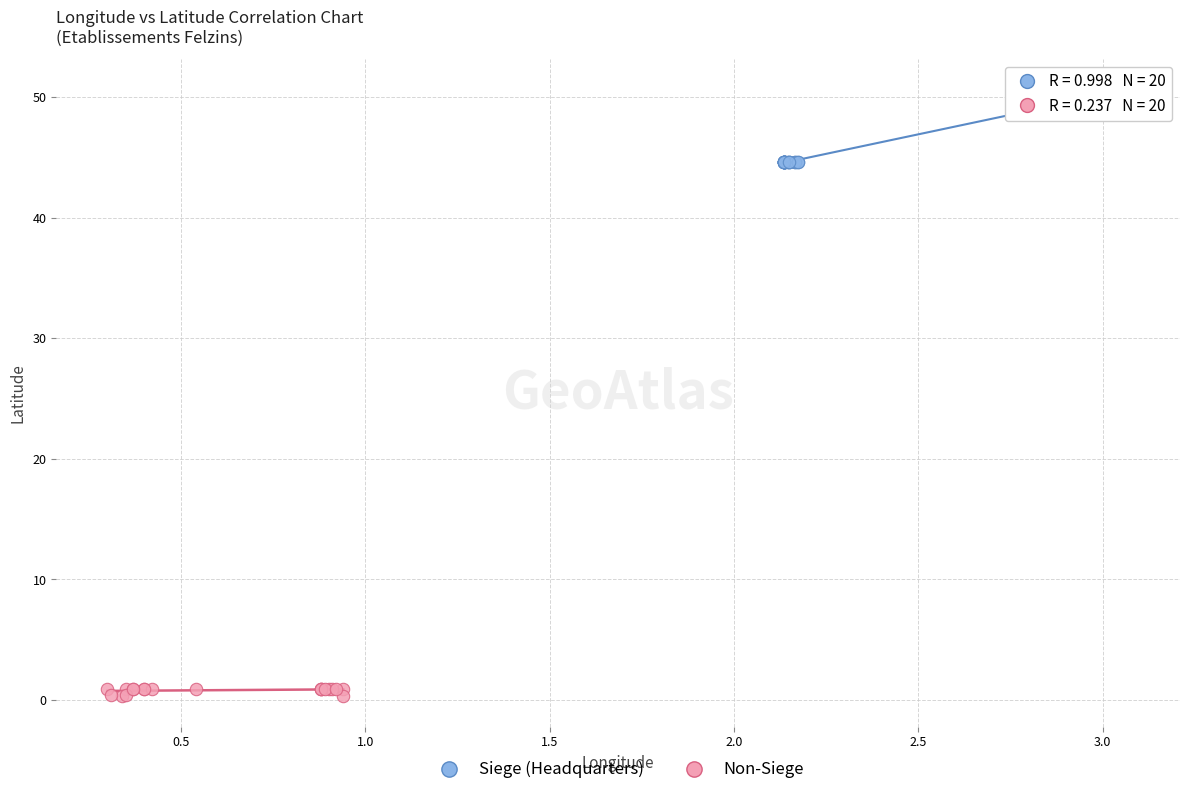

Which series reaches the maximum Y coordinate?

Siege (Headquarters)